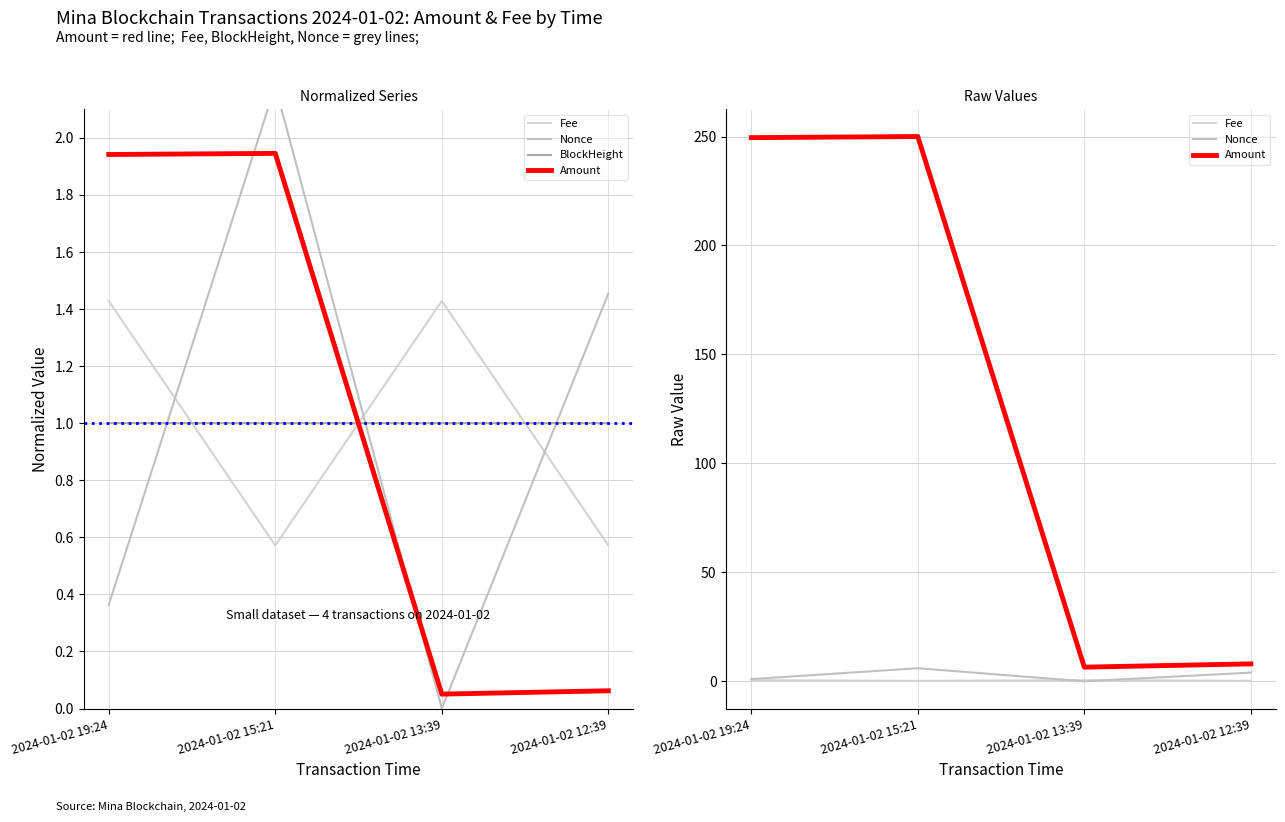

Which has a higher value, 2024-01-02 19:24 or 2024-01-02 12:39?

2024-01-02 19:24